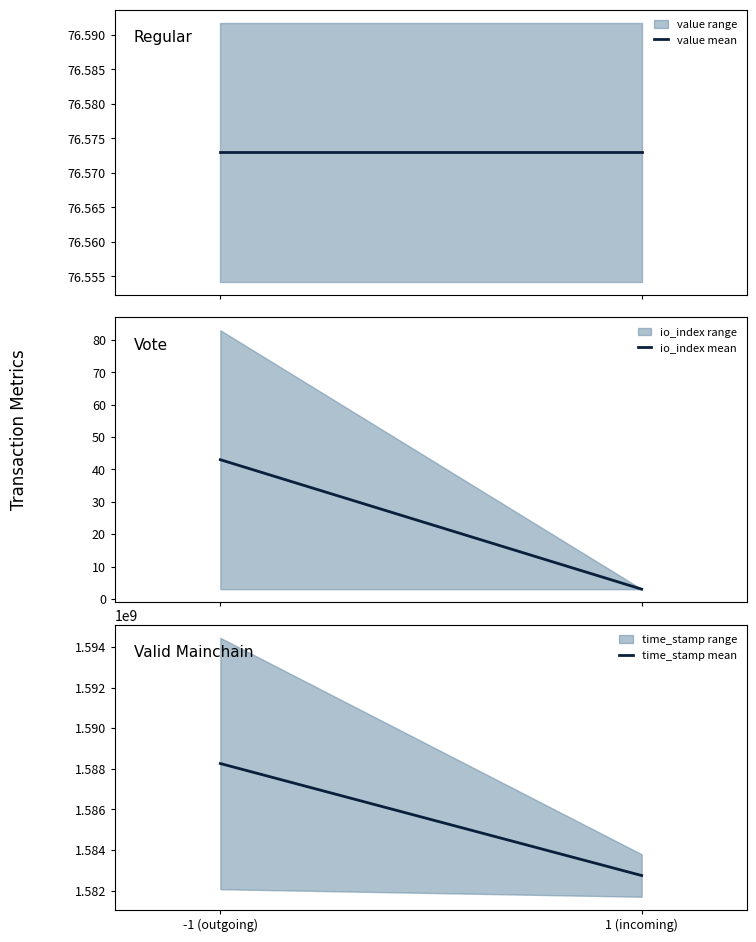

What is the sum of all io_index mean values?

46.0